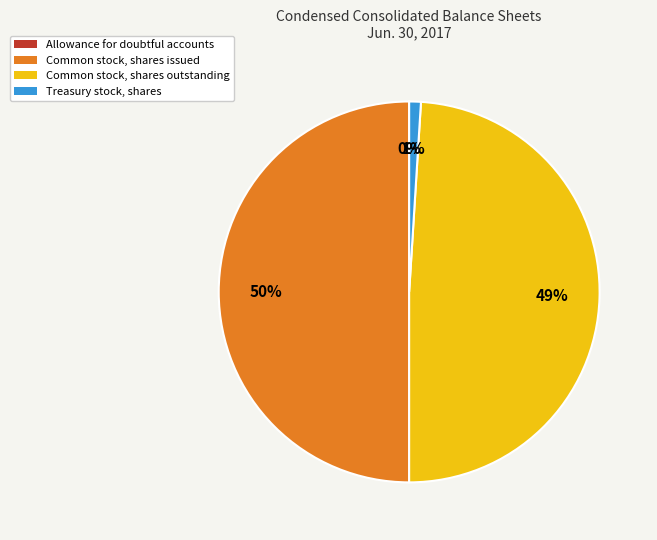

To the nearest percent, what portion does Treasury stock, shares represent?

1%